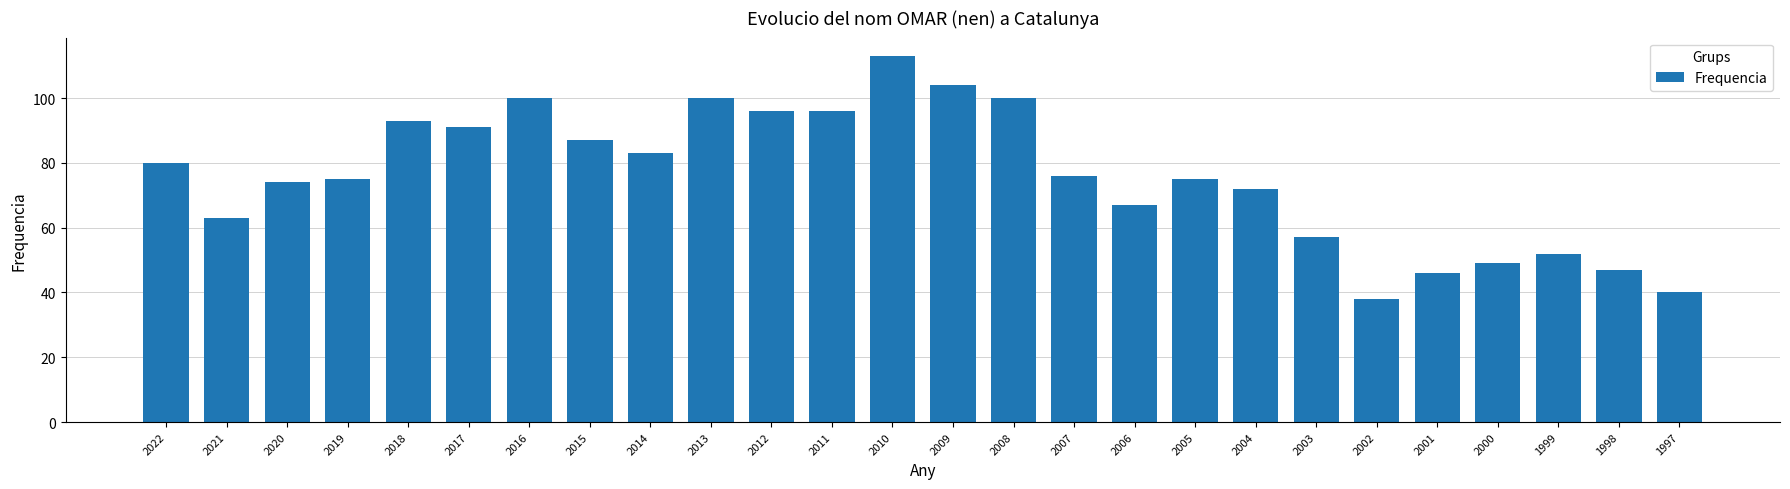

Are the bars horizontal?

No